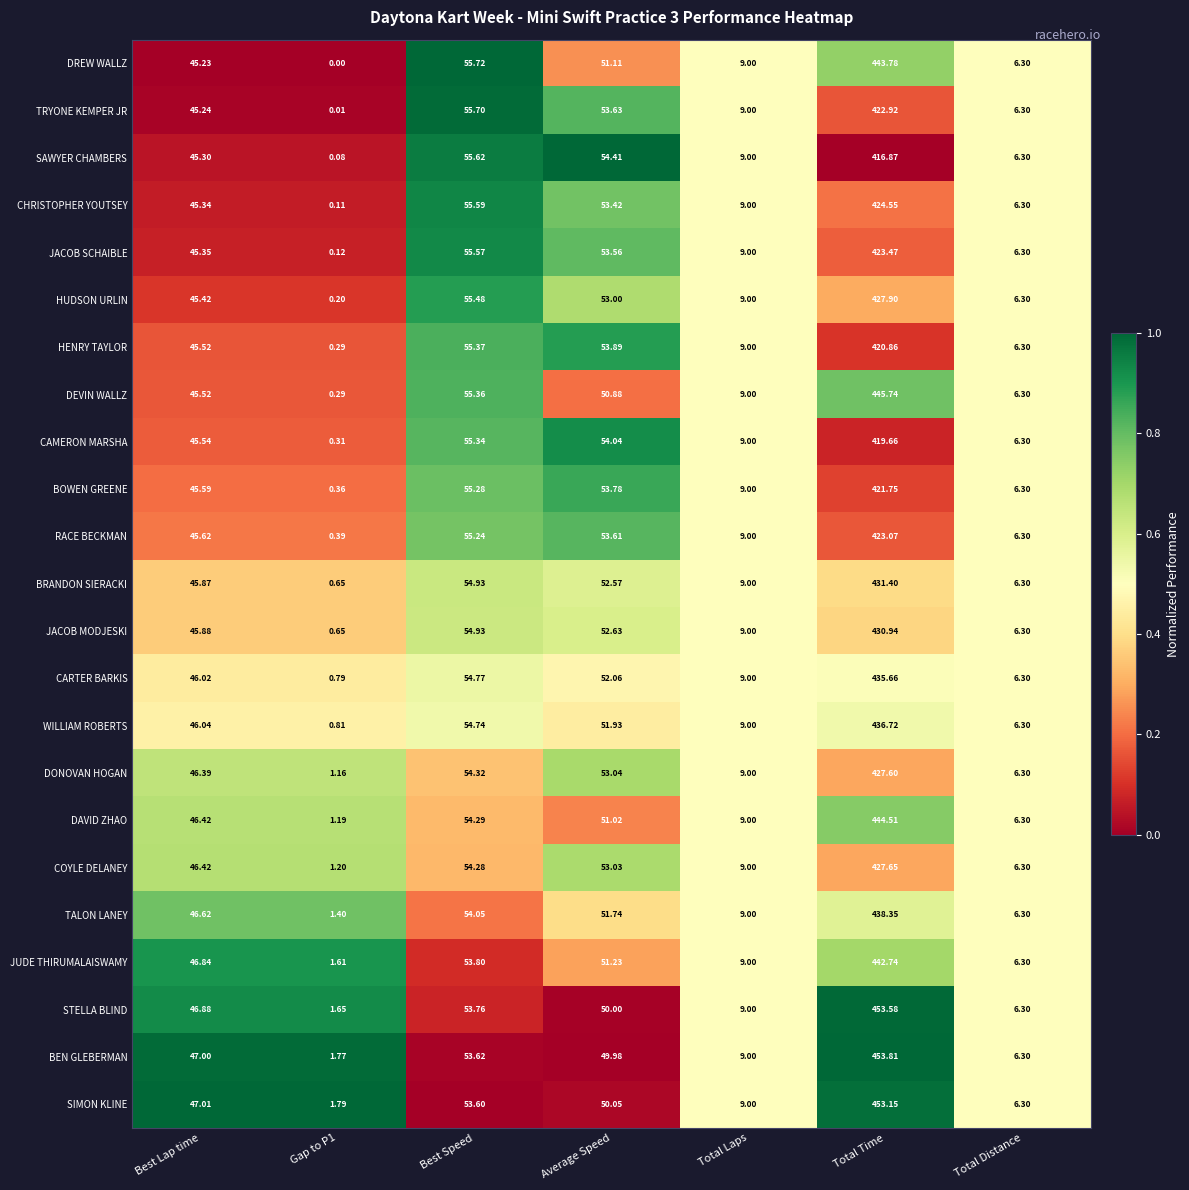

List the series in order of their peak value, lowest first.

SAWYER CHAMBERS, CAMERON MARSHA, HENRY TAYLOR, BOWEN GREENE, TRYONE KEMPER JR, RACE BECKMAN, JACOB SCHAIBLE, CHRISTOPHER YOUTSEY, DONOVAN HOGAN, COYLE DELANEY, HUDSON URLIN, JACOB MODJESKI, BRANDON SIERACKI, CARTER BARKIS, WILLIAM ROBERTS, TALON LANEY, JUDE THIRUMALAISWAMY, DREW WALLZ, DAVID ZHAO, DEVIN WALLZ, SIMON KLINE, STELLA BLIND, BEN GLEBERMAN